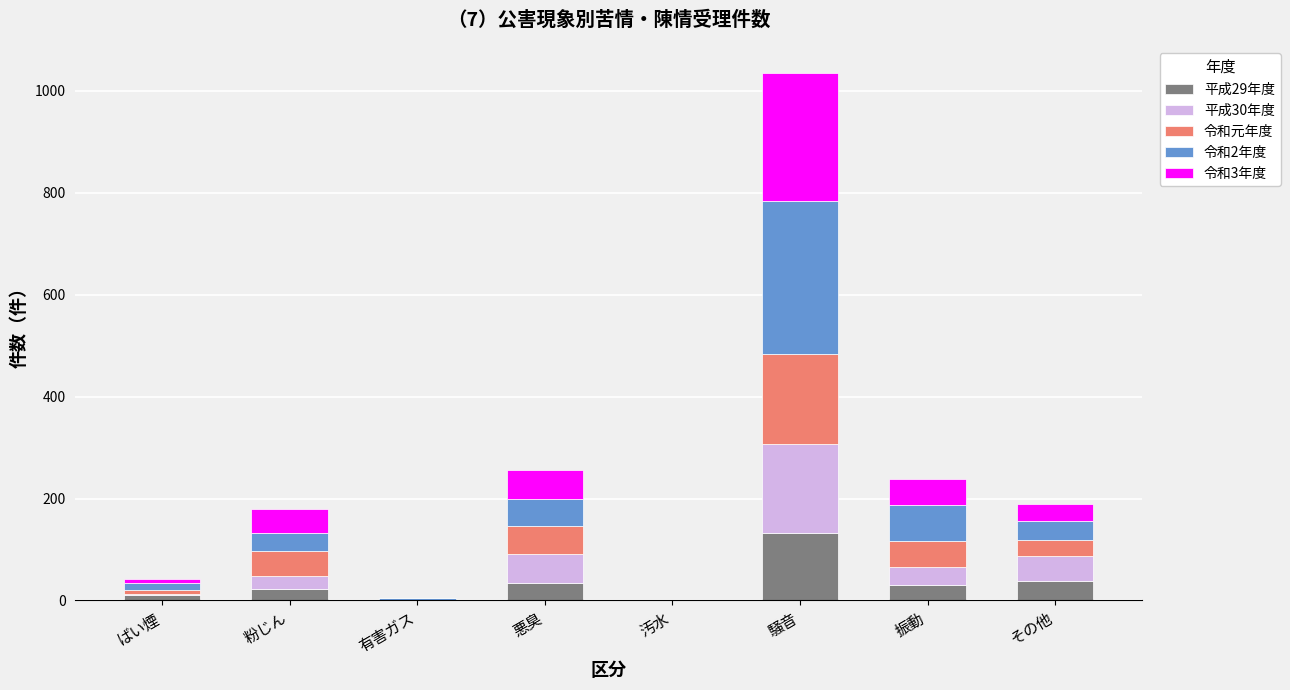

At which category is the sum across all series the highest?

騒音